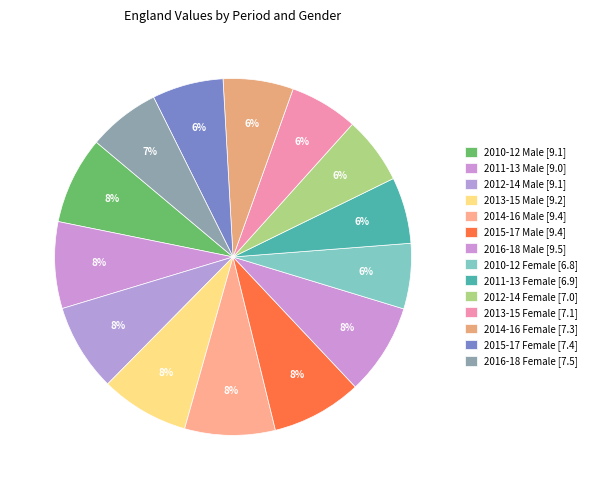

What percentage is the 2016-18 Female slice, to the nearest percent?

7%